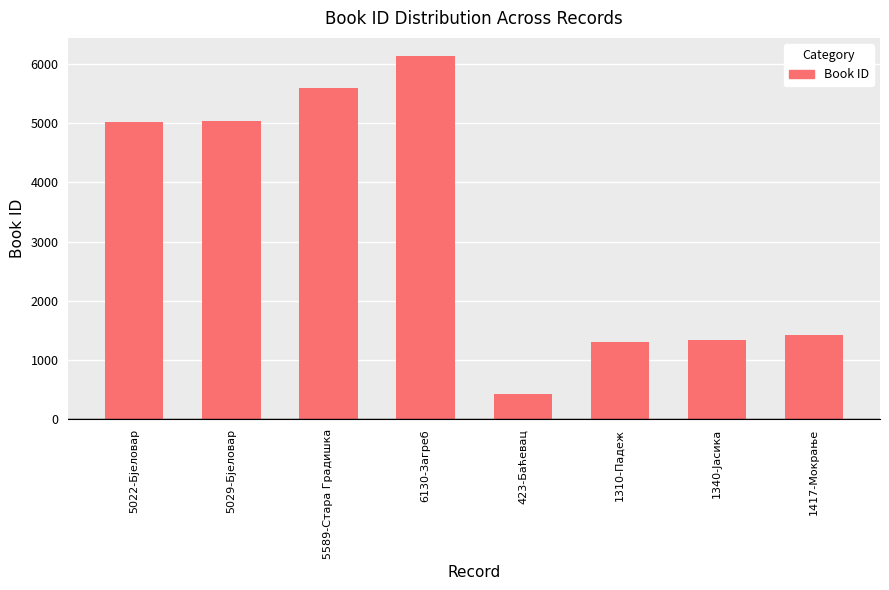

How many values are below 5022?

4